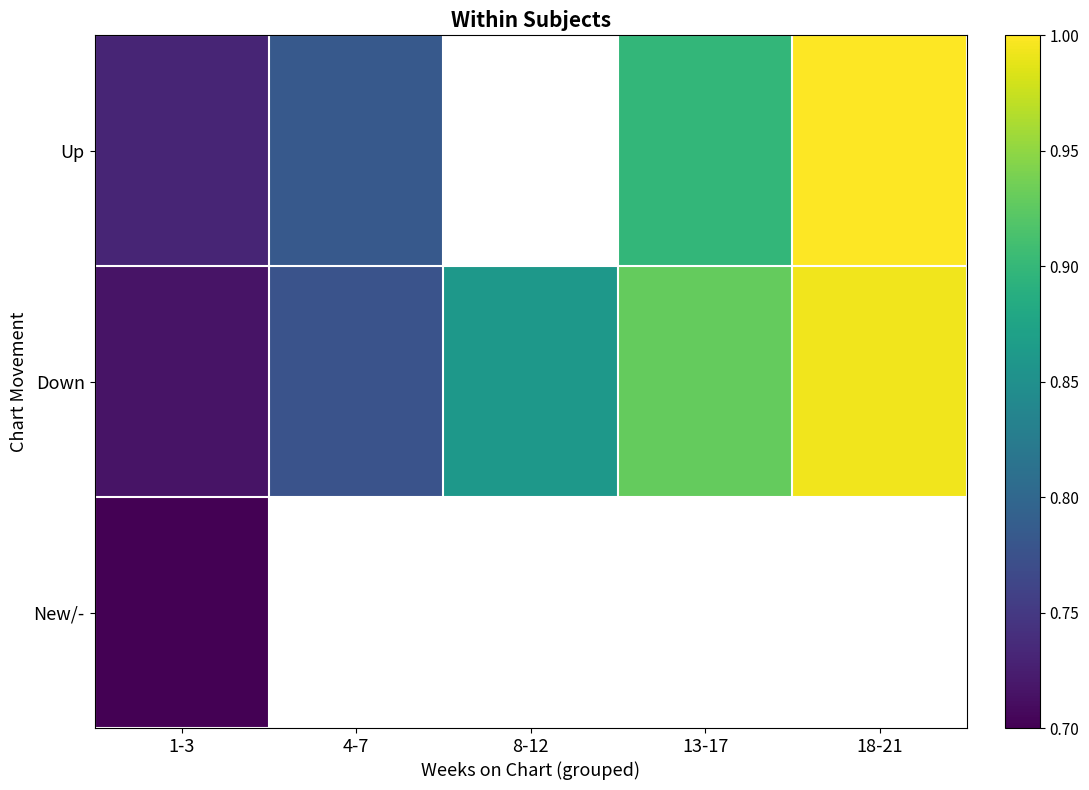

Rank the series by their maximum value, from lowest to highest.

New/-, Down, Up